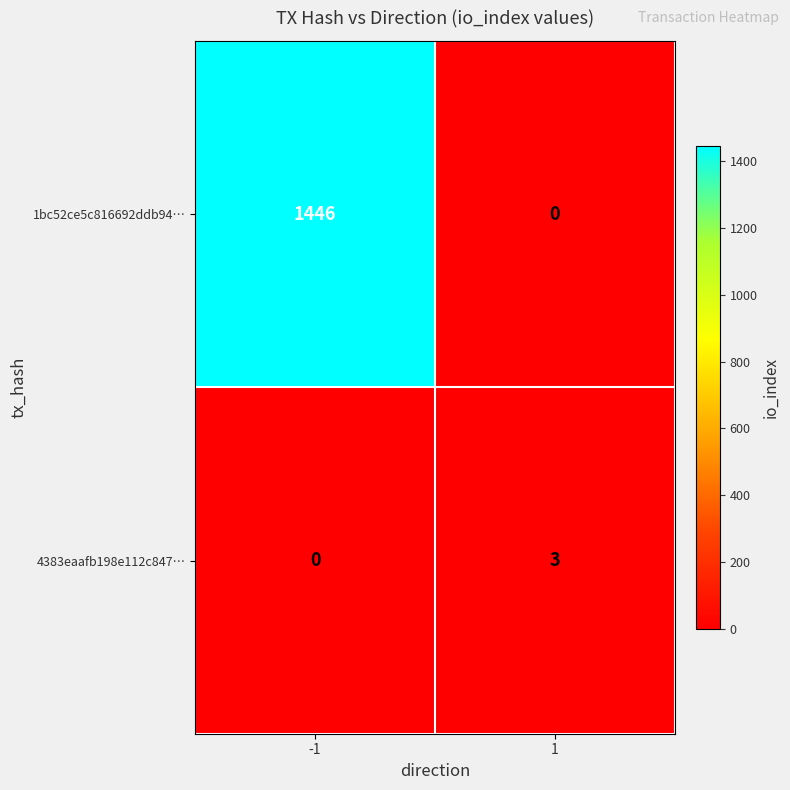

The 4383eaafb198e112c847… series shows -1 at -1. True or false?

False